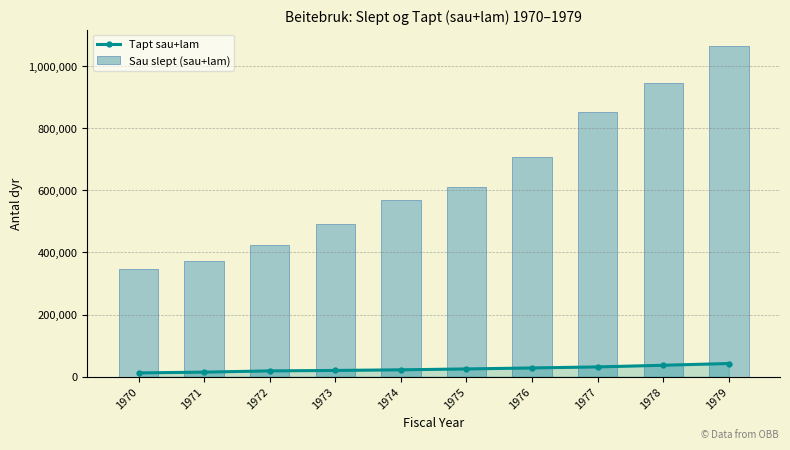

What is the total value across all series at 1970?

357947